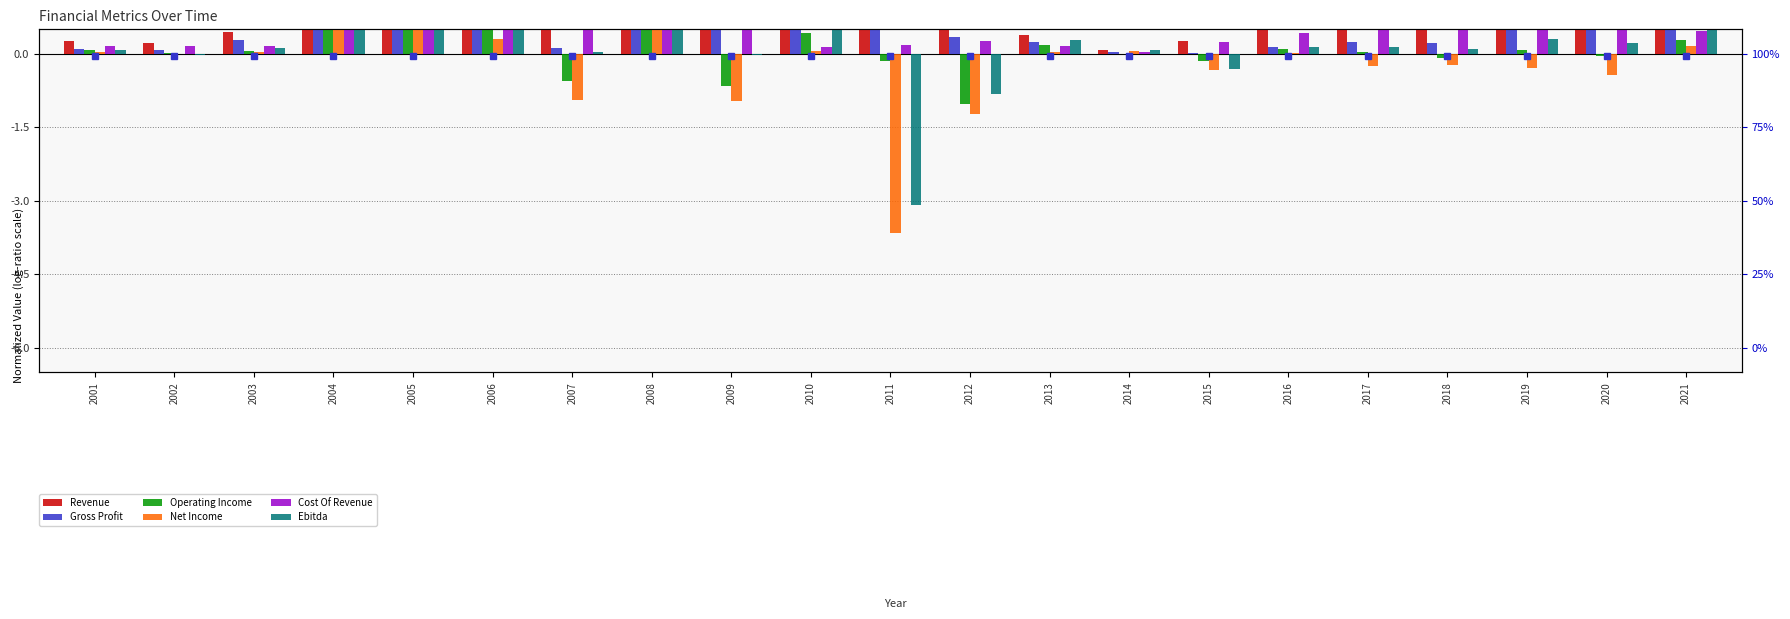

What is the difference between the maximum and minimum values in the Cost Of Revenue series?

4.7